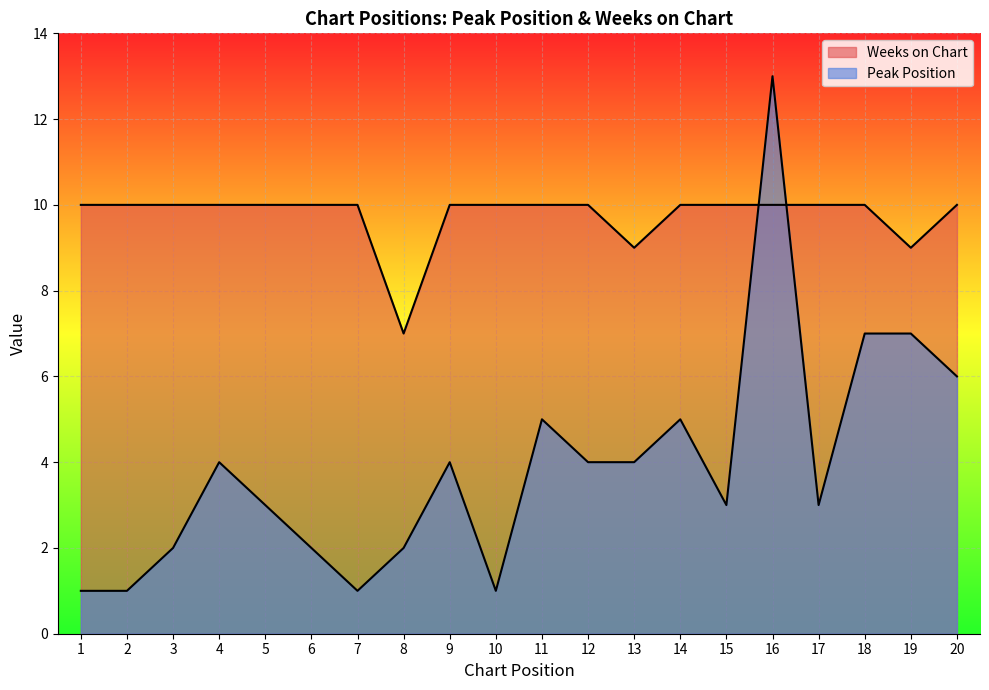

At which label does Weeks on Chart reach its peak?

1